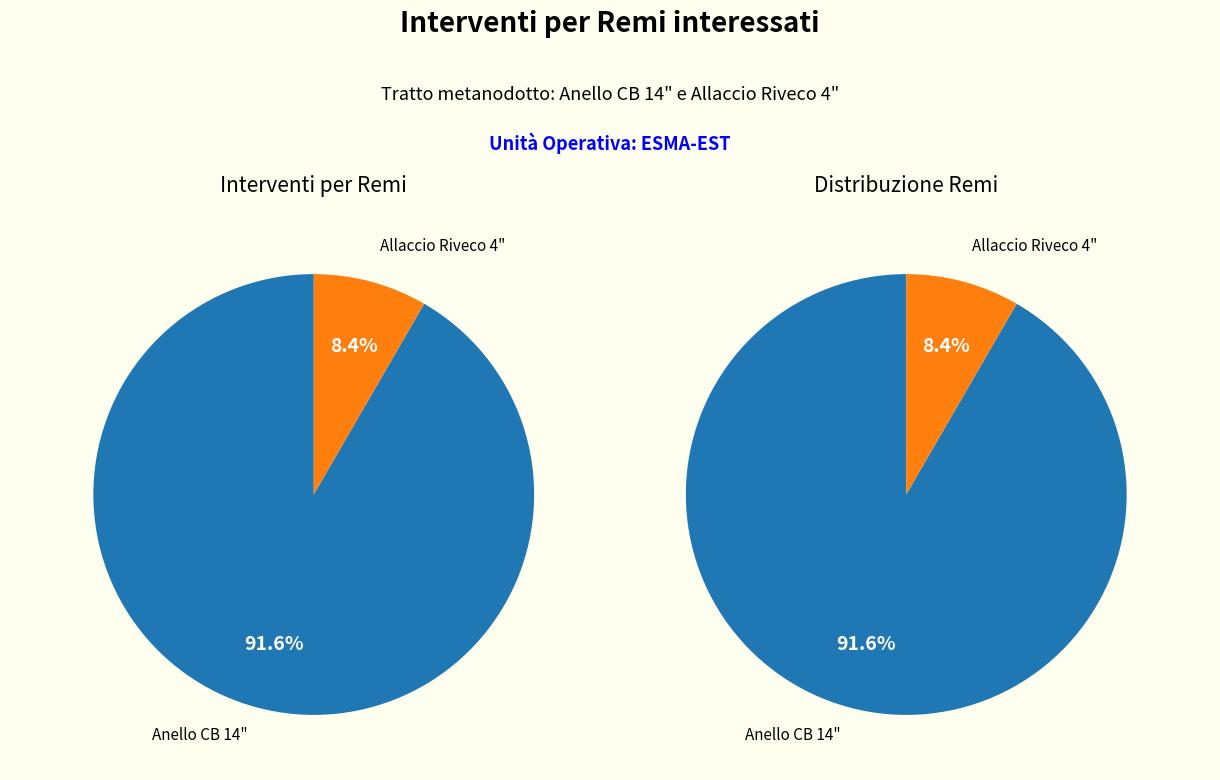

What is the majority slice?

Anello CB 14"